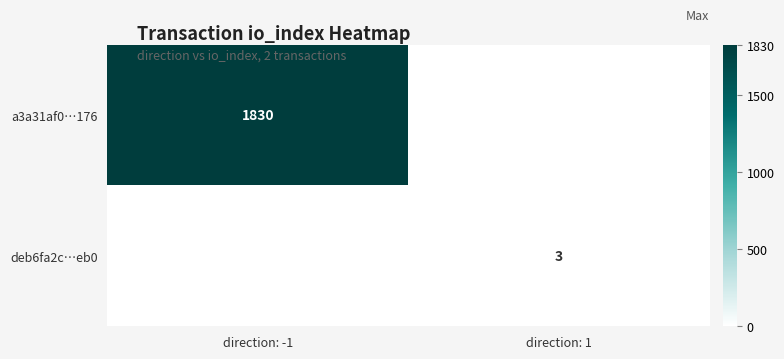

Is the value of deb6fa2c…eb0 at direction: 1 greater than the value of a3a31af0…176 at direction: -1?

No